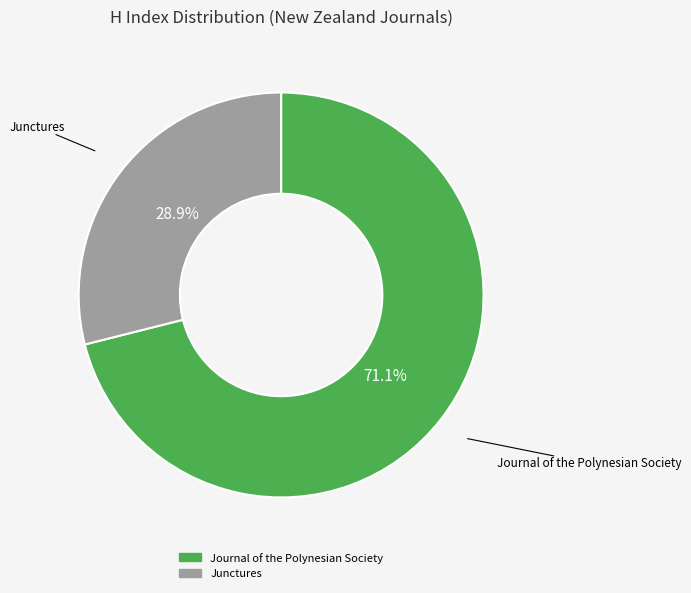

To the nearest percent, what is the difference between the largest and smallest slice percentages?

42%